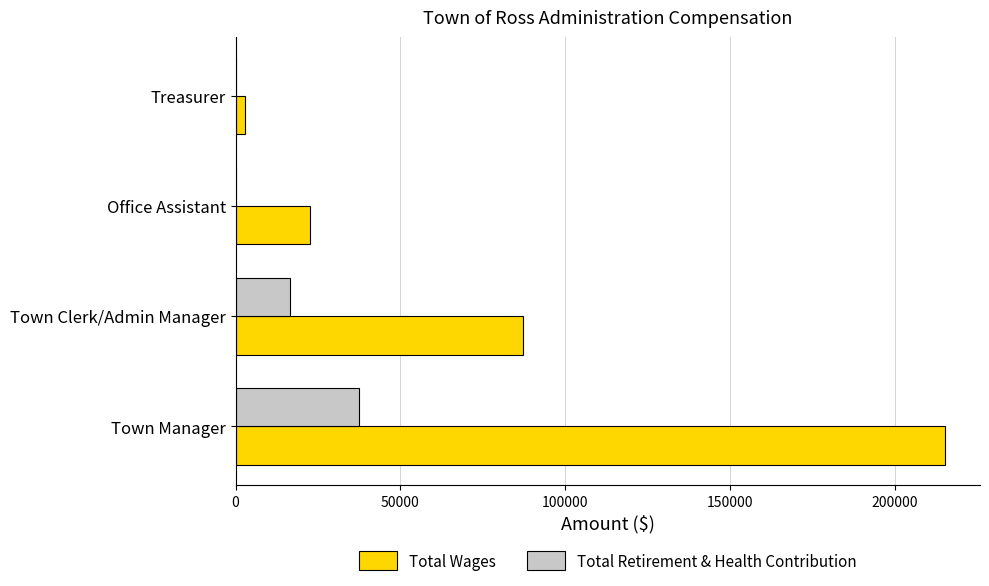

What is the sum of all Total Retirement & Health Contribution values?

54086